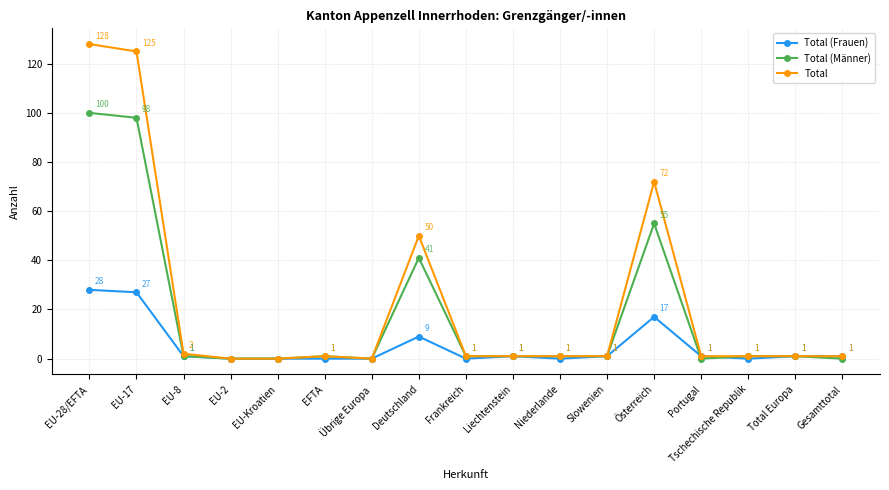

How many lines are shown in the chart?

3